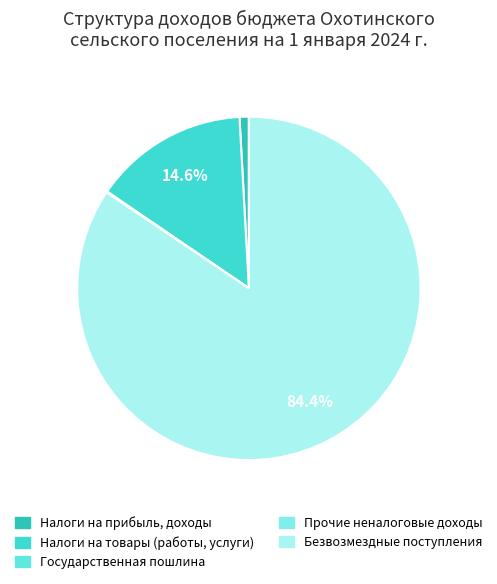

True or false: Государственная пошлина accounts for 1% of the total.

False